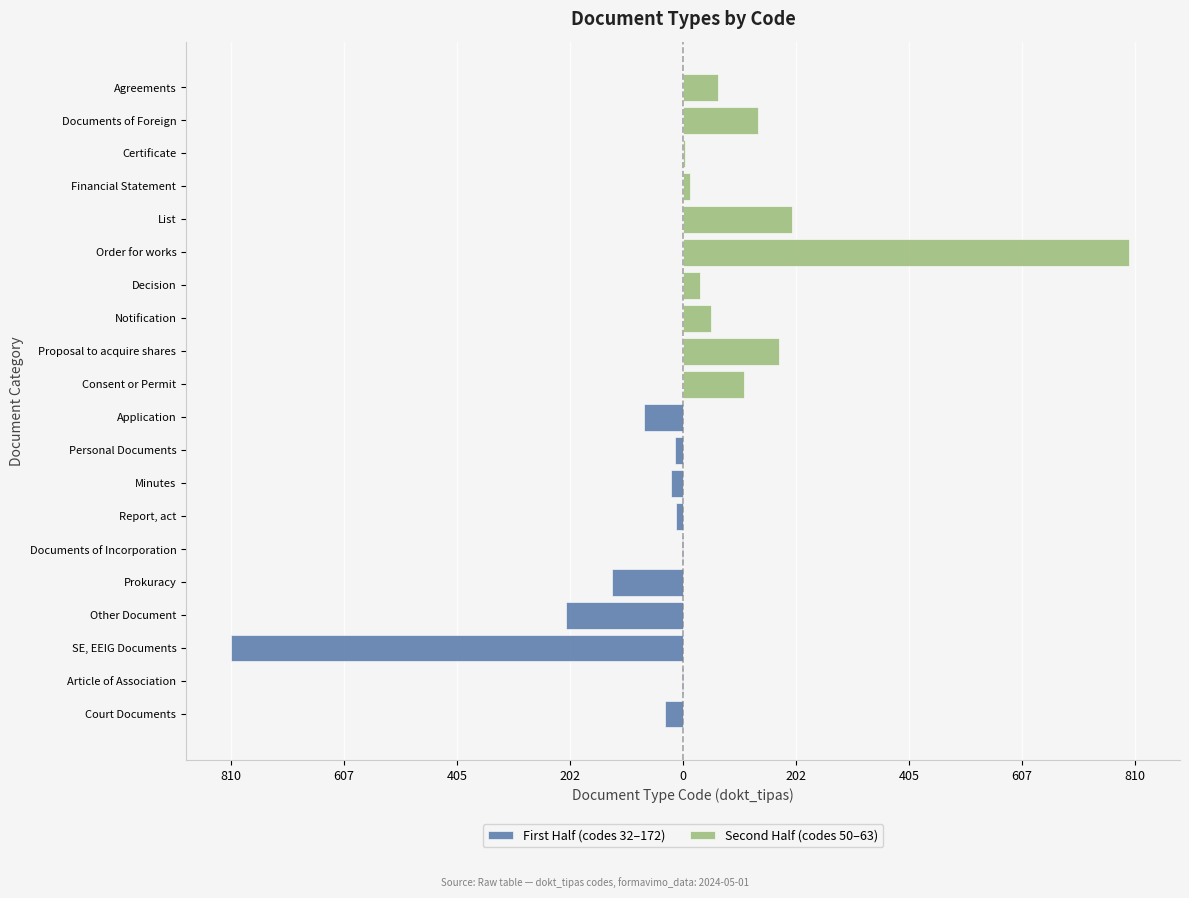

What is the difference between the maximum and minimum values in the Second Half (codes 50–63) series?

797